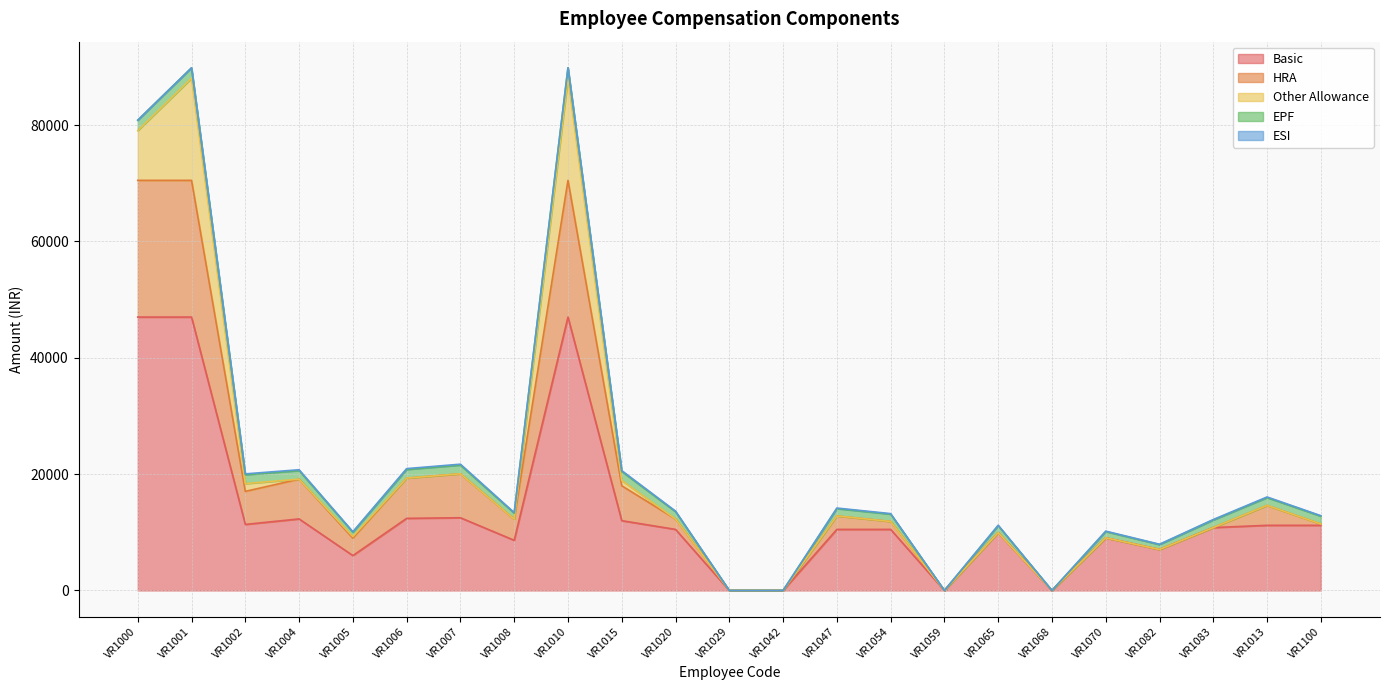

List the labels in order of HRA value, smallest first.

VR1029, VR1042, VR1059, VR1065, VR1068, VR1070, VR1082, VR1083, VR1100, VR1054, VR1020, VR1047, VR1005, VR1013, VR1008, VR1002, VR1015, VR1004, VR1006, VR1007, VR1000, VR1001, VR1010